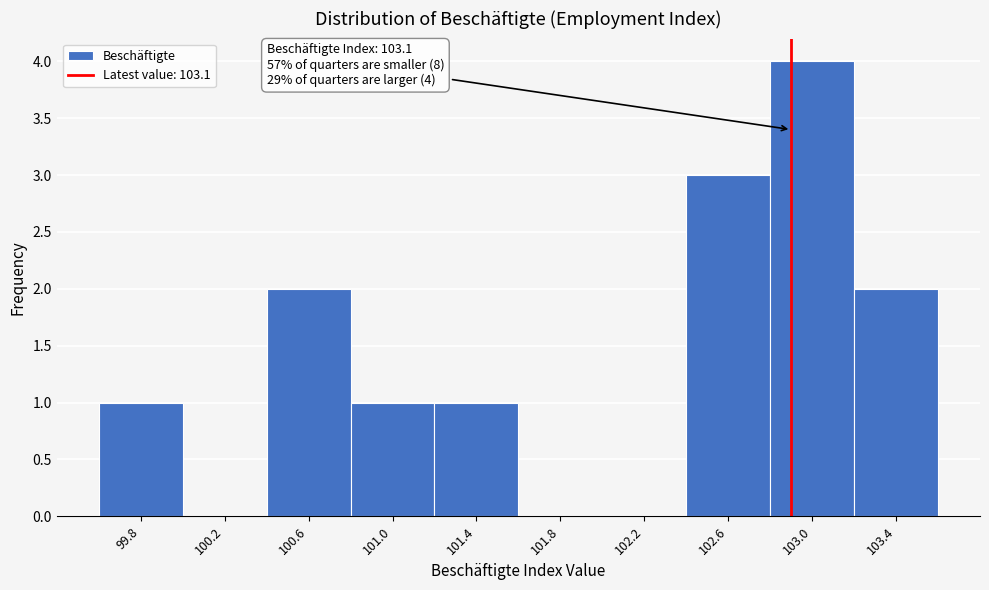

Reading left to right, list all the values displayed in this chart.

99.8=1	100.2=0	100.6=2	101.0=1	101.4=1	101.8=0	102.2=0	102.6=3	103.0=4	103.4=2